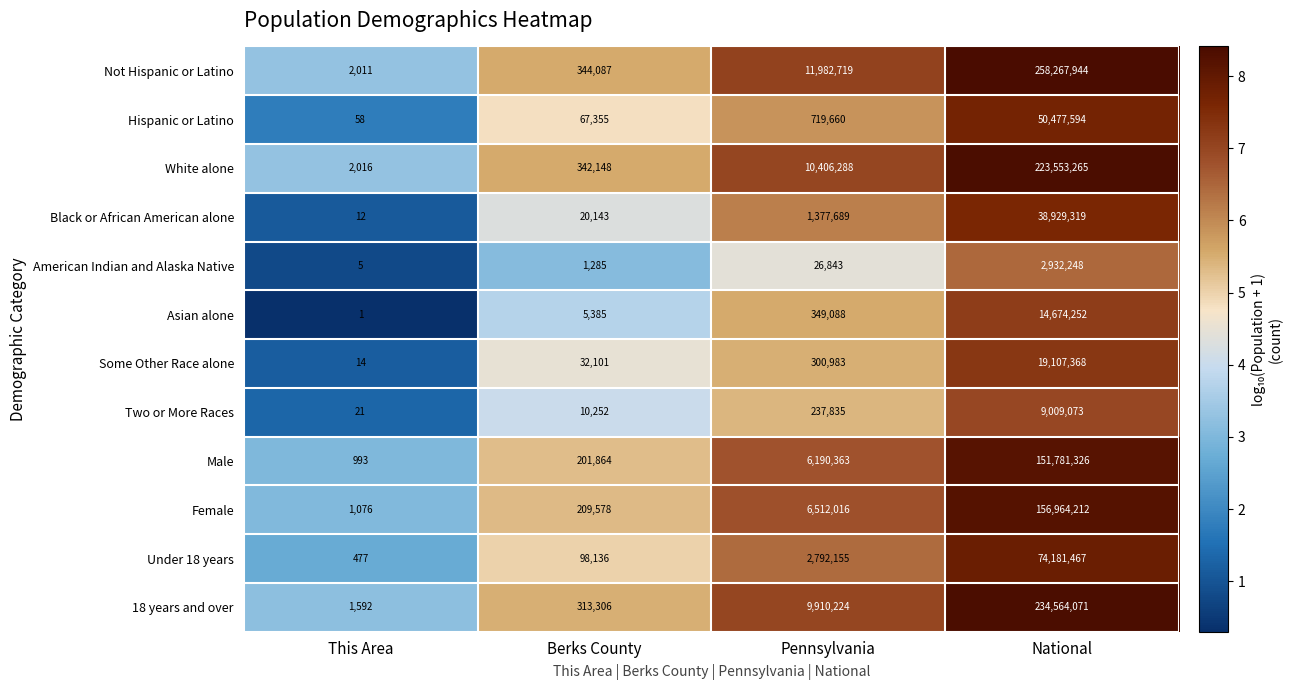

Which category has the highest value across all series?

National